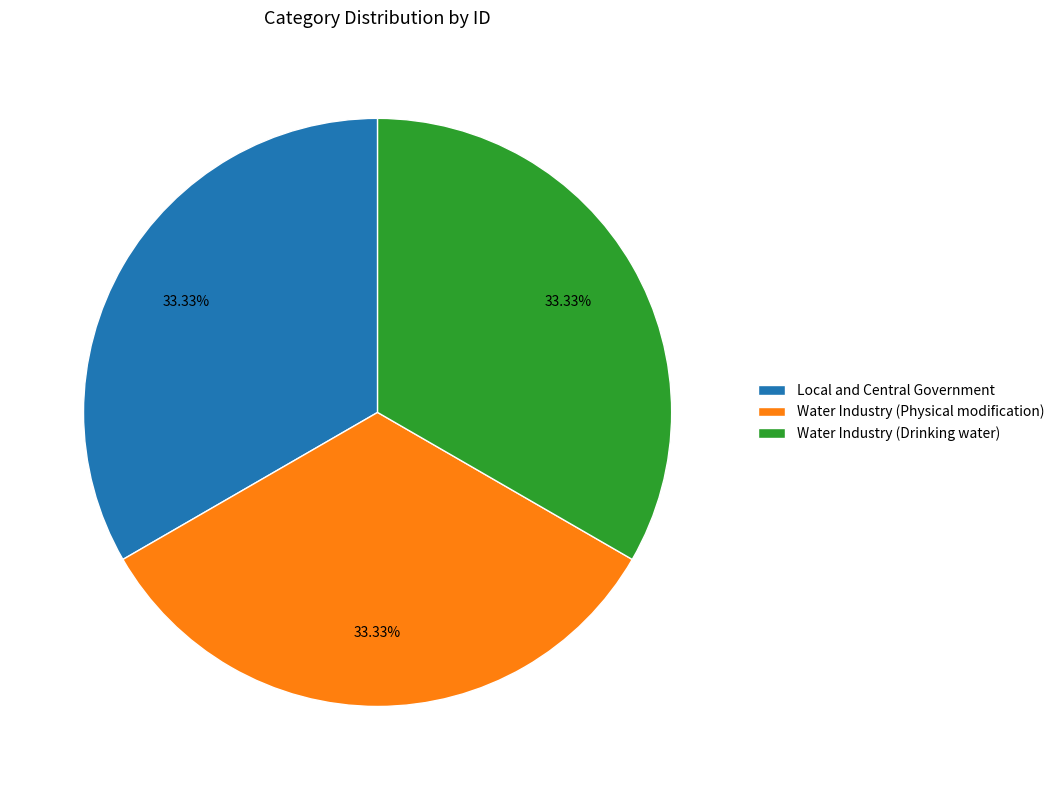

Combined, do Water Industry (Drinking water) and Water Industry (Physical modification) account for over 50%?

Yes